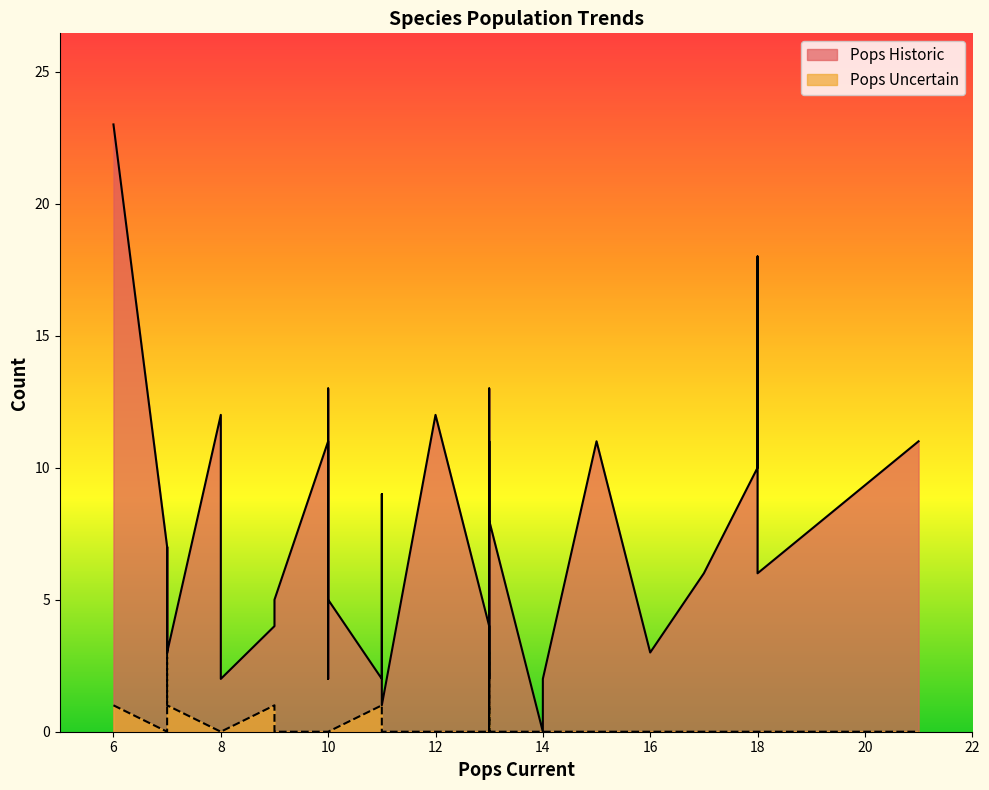

Where do Pops Uncertain and Pops Historic first cross each other?

13 and 13